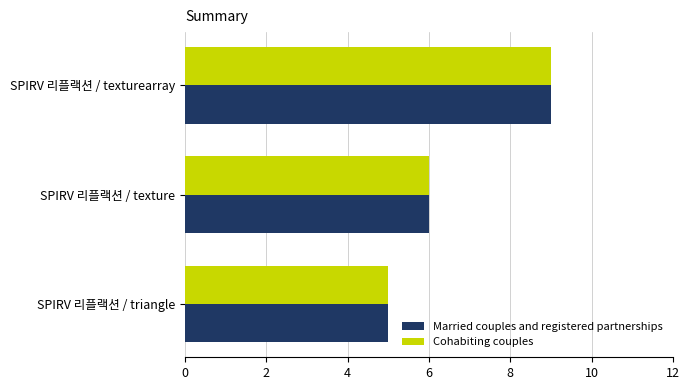

At which label does Cohabiting couples reach its minimum?

SPIRV 리플랙션 / triangle